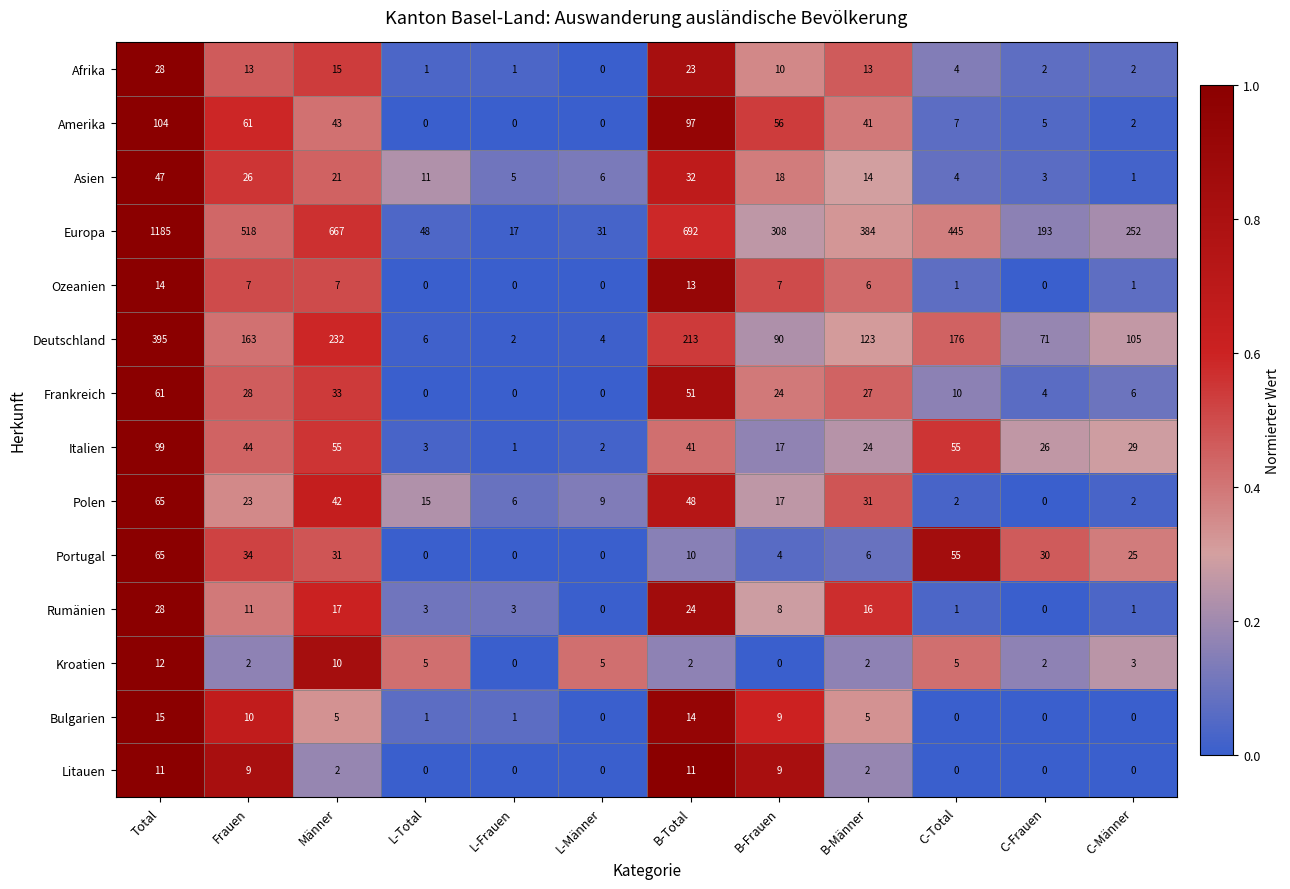

At B-Total, list the series in order from largest to smallest.

Europa, Deutschland, Amerika, Frankreich, Polen, Italien, Asien, Rumänien, Afrika, Bulgarien, Ozeanien, Litauen, Portugal, Kroatien